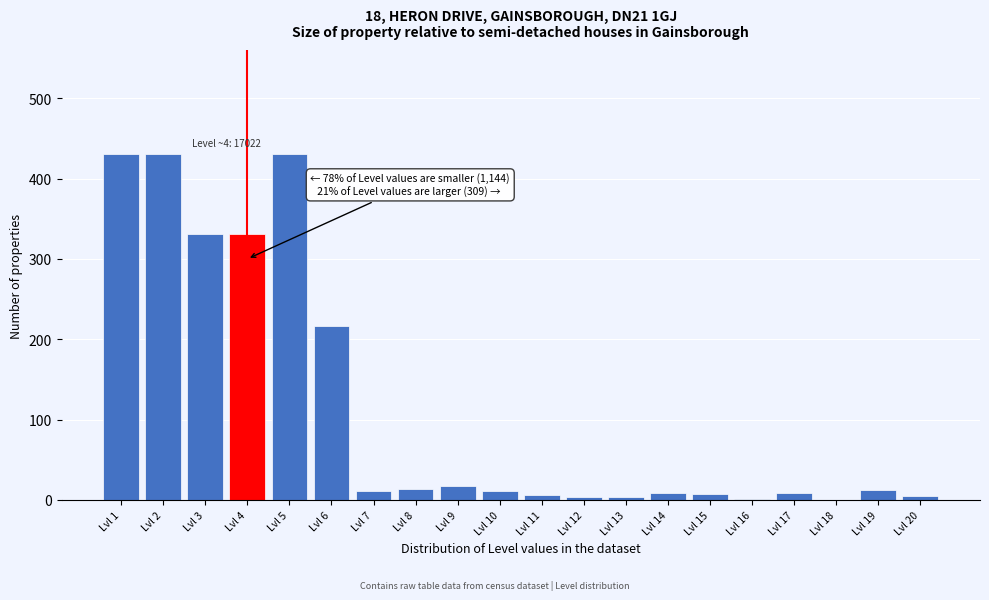

Is it true that the value at Lvl 8 is 13?

True